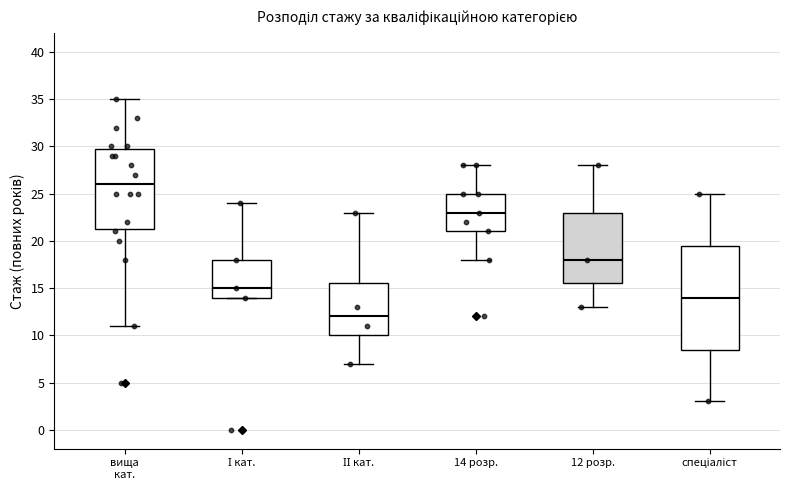

Which box's median line is the lowest?

ІІ кат.